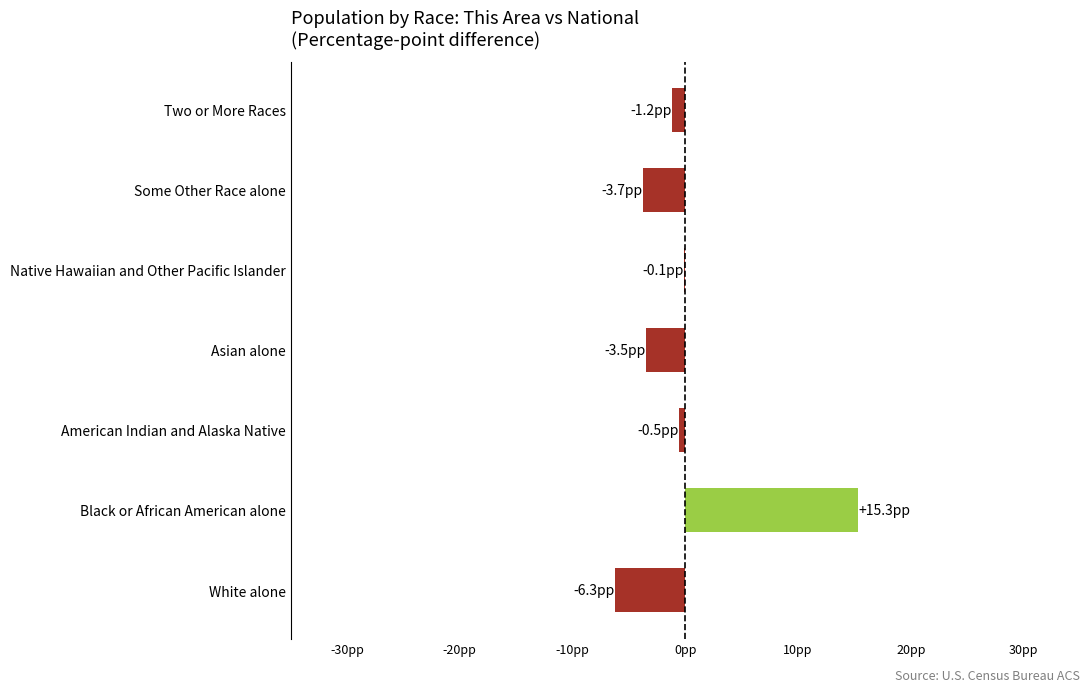

What is the smallest value displayed?

-6.3